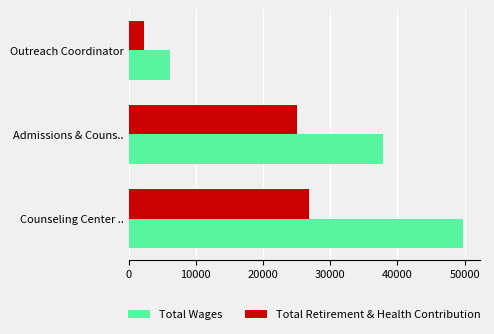

List the labels in order of Total Wages value, smallest first.

Outreach Coordinator, Admissions & Couns.., Counseling Center ..